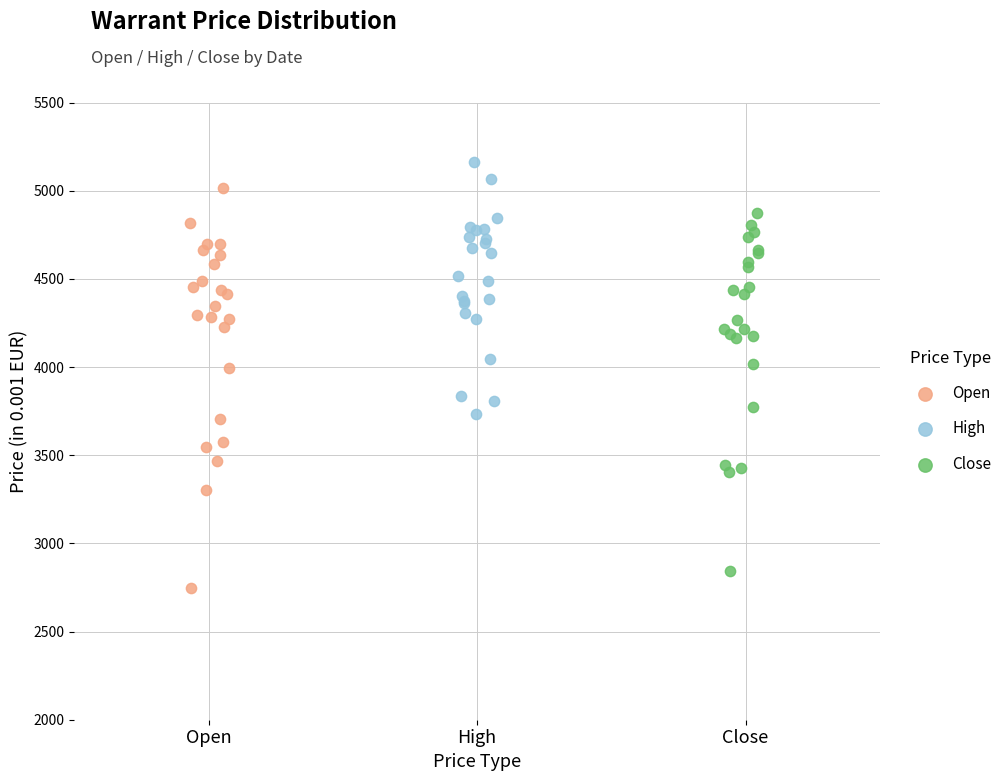

Which series contains the highest Y value?

High